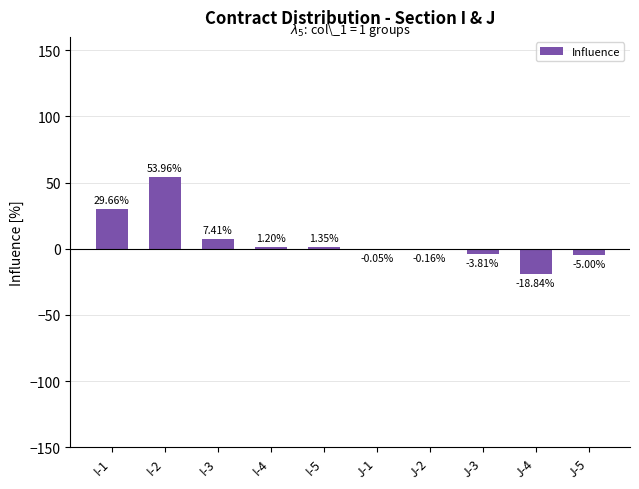

What is the sum of all values?

65.7